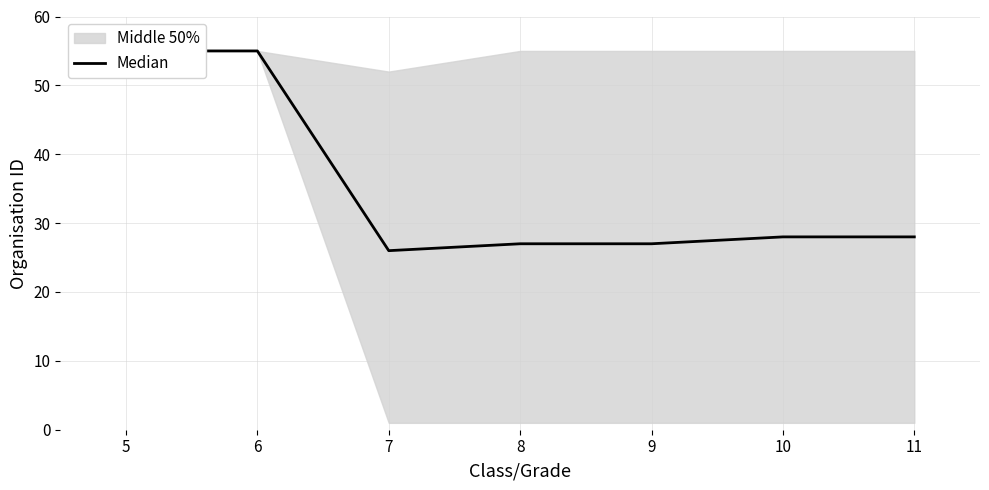

List the labels in order of value, smallest first.

7, 8, 9, 10, 11, 5, 6